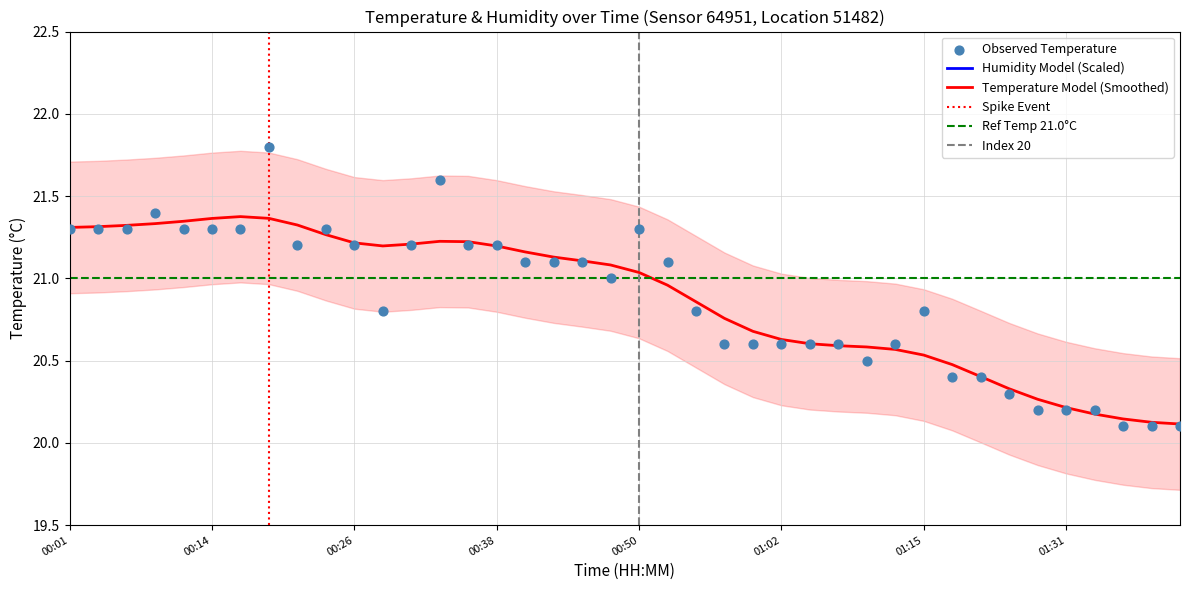

Which has a higher value, 23 or 13?

13